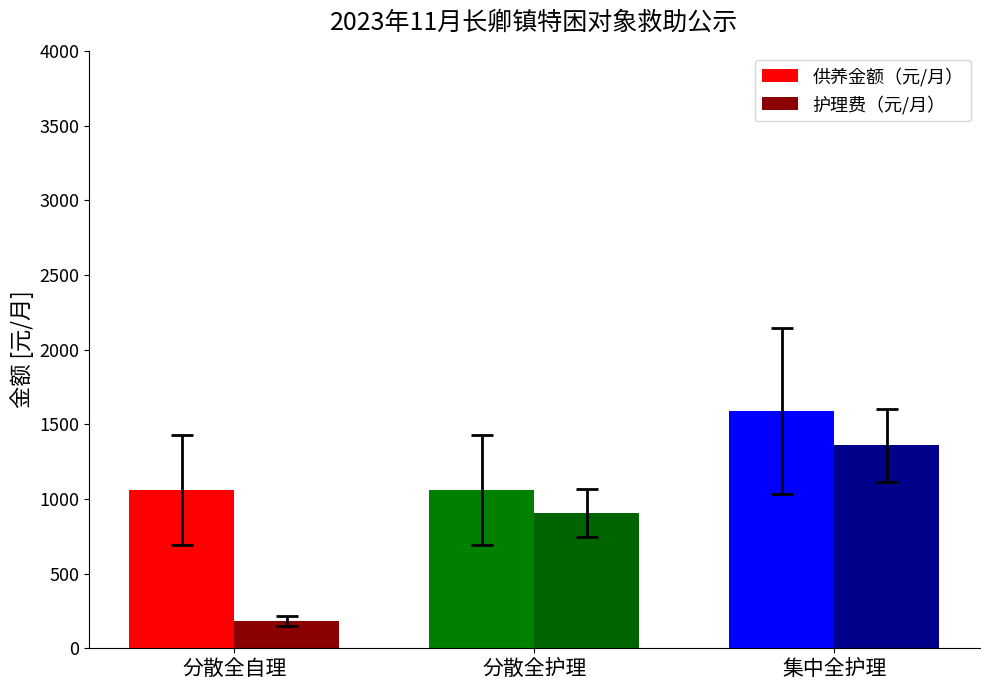

Reading left to right, list all the values displayed in this chart.

供养金额（元/月）: 1060	1060	1589
护理费（元/月）: 181	905	1358